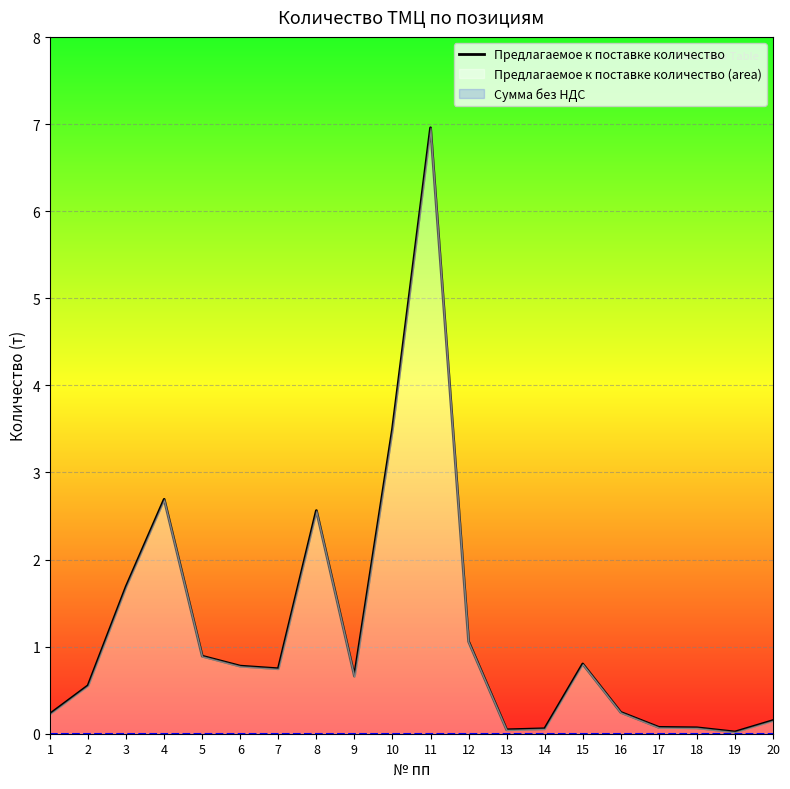

Is it true that the value at 13 is 0.0?

False